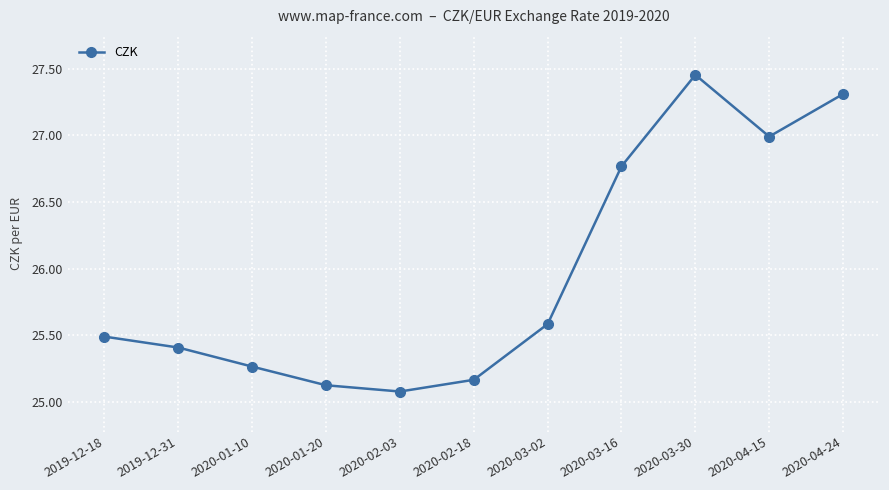

Rank the categories by value from lowest to highest.

2020-02-03, 2020-01-20, 2020-02-18, 2020-01-10, 2019-12-31, 2019-12-18, 2020-03-02, 2020-03-16, 2020-04-15, 2020-04-24, 2020-03-30